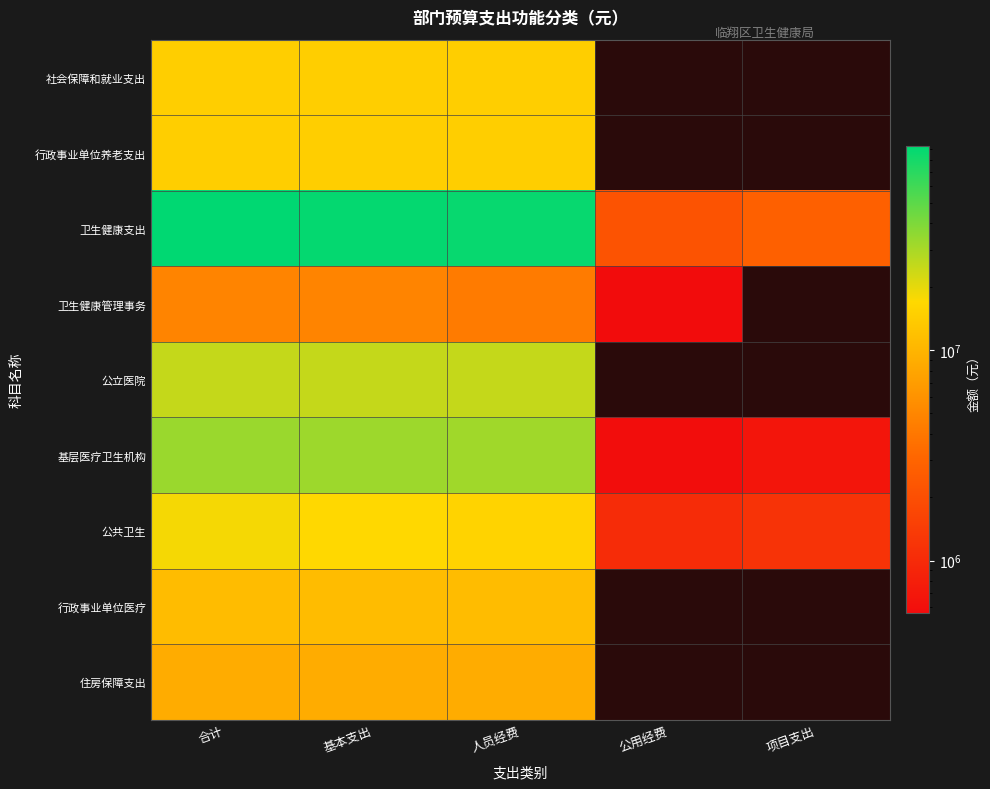

At 基本支出, list the series in order from smallest to largest.

卫生健康管理事务, 住房保障支出, 行政事业单位医疗, 行政事业单位养老支出, 社会保障和就业支出, 公共卫生, 公立医院, 基层医疗卫生机构, 卫生健康支出